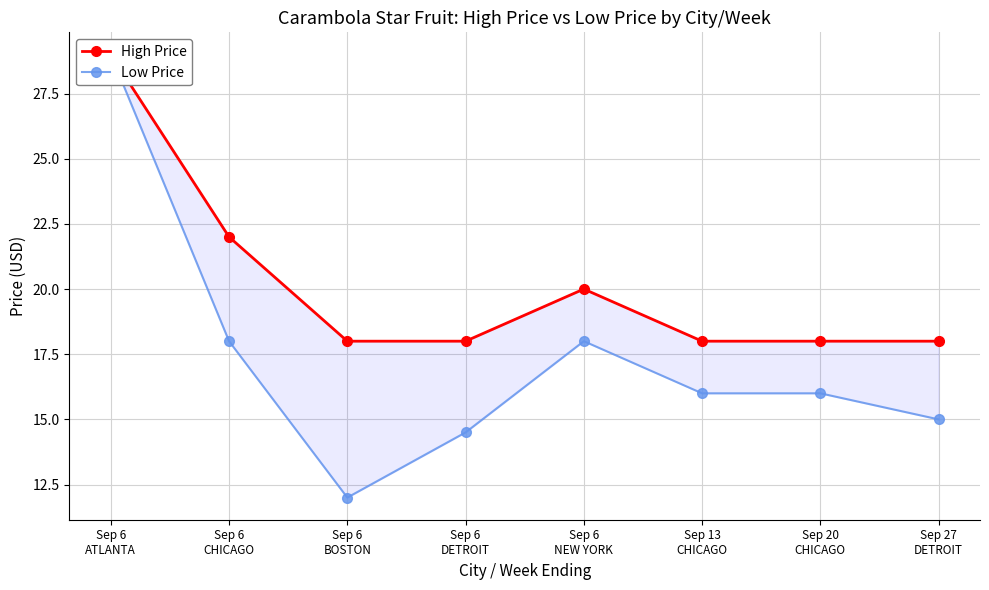

Does the chart have visible grid lines?

Yes